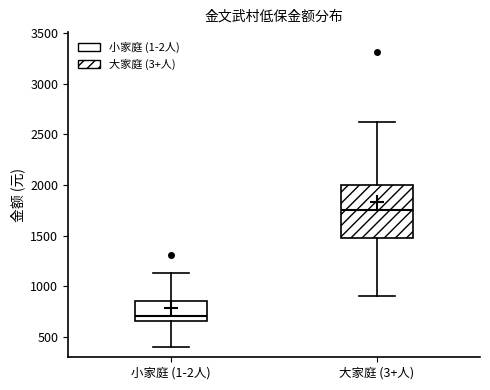

Where is the upper edge of the box for 小家庭 (1-2人) on the y-axis? The values are not printed on the chart, so give them approximately, as read against the axis.

850